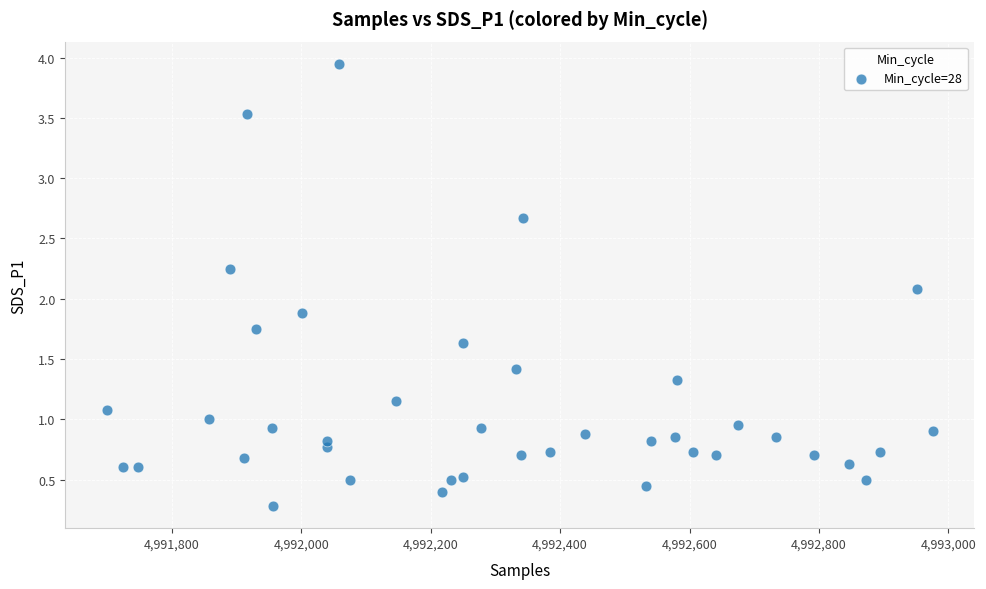

What is the range of Y values (max minus min)?

3.7